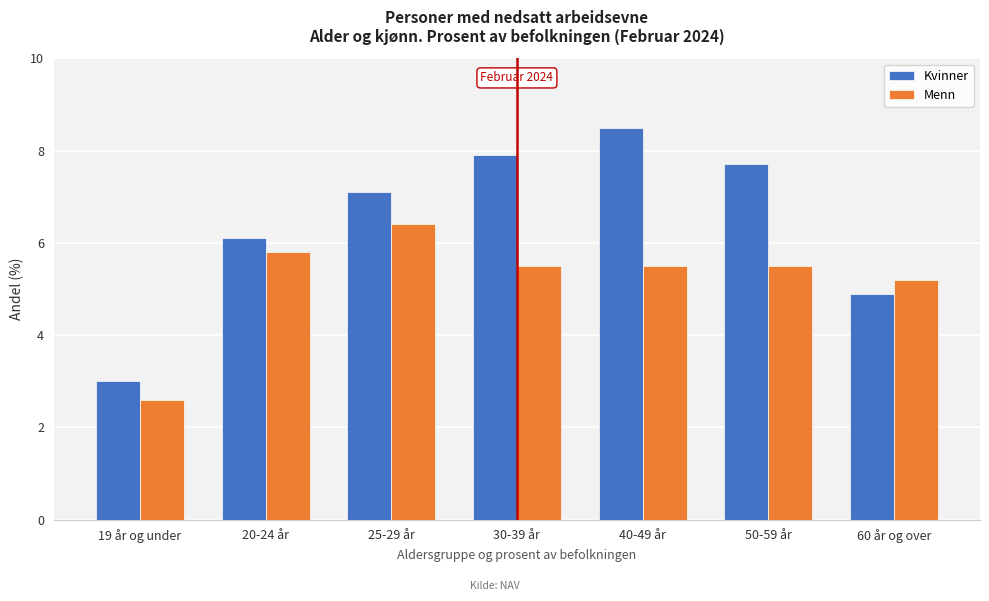

Reading left to right, transcribe all the data shown in this chart.

Kvinner: 3.0	6.1	7.1	7.9	8.5	7.7	4.9
Menn: 2.6	5.8	6.4	5.5	5.5	5.5	5.2